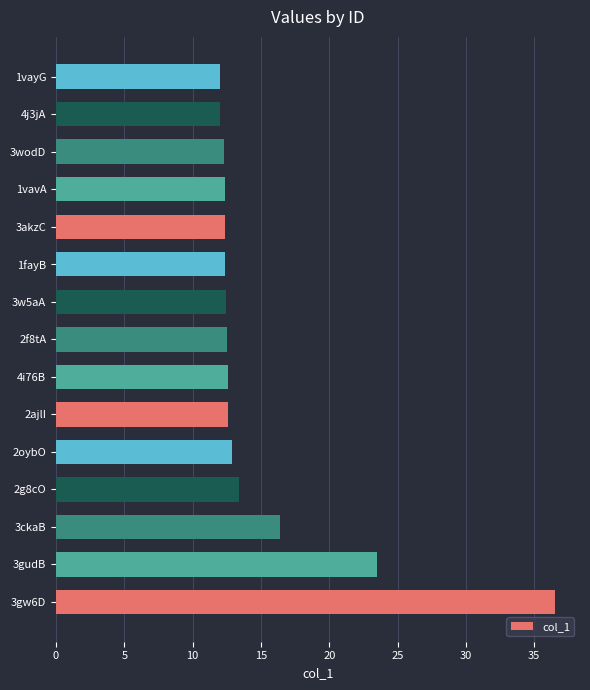

Does the chart contain stacked bars?

No